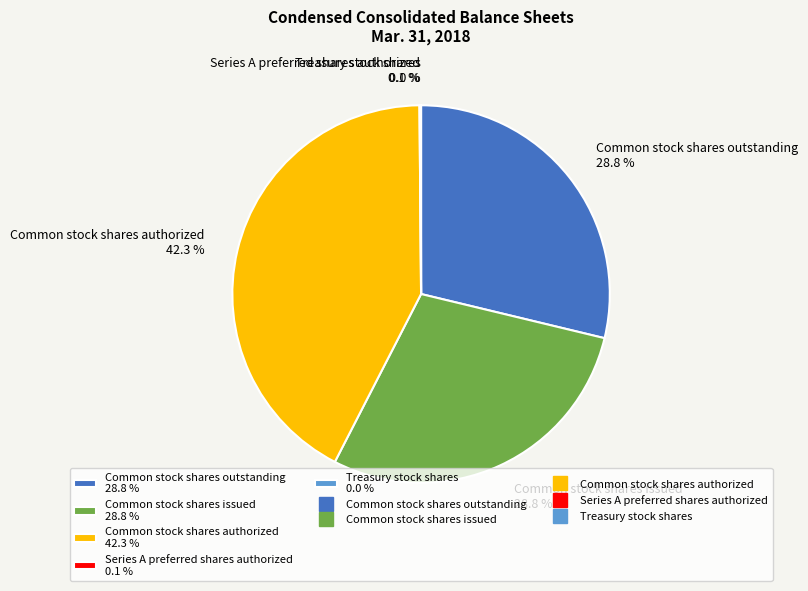

What portion of the pie excludes Common stock shares issued 28.8 %?

71.2%